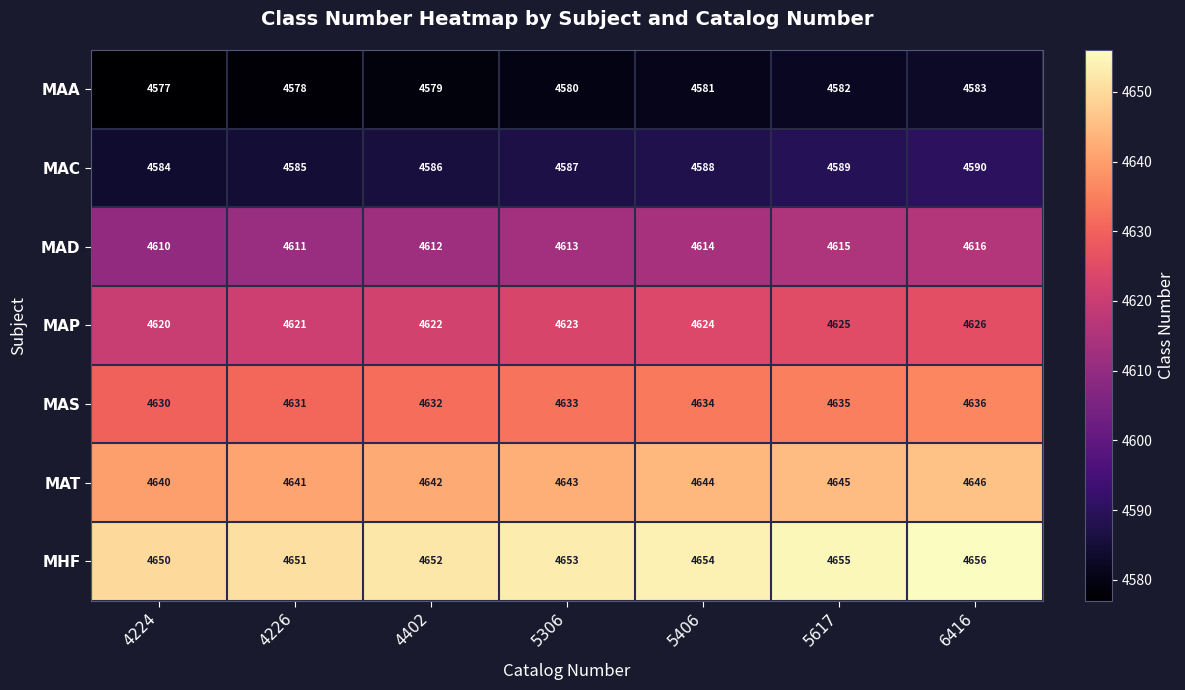

What is the difference between the highest and lowest values at 4226?

73